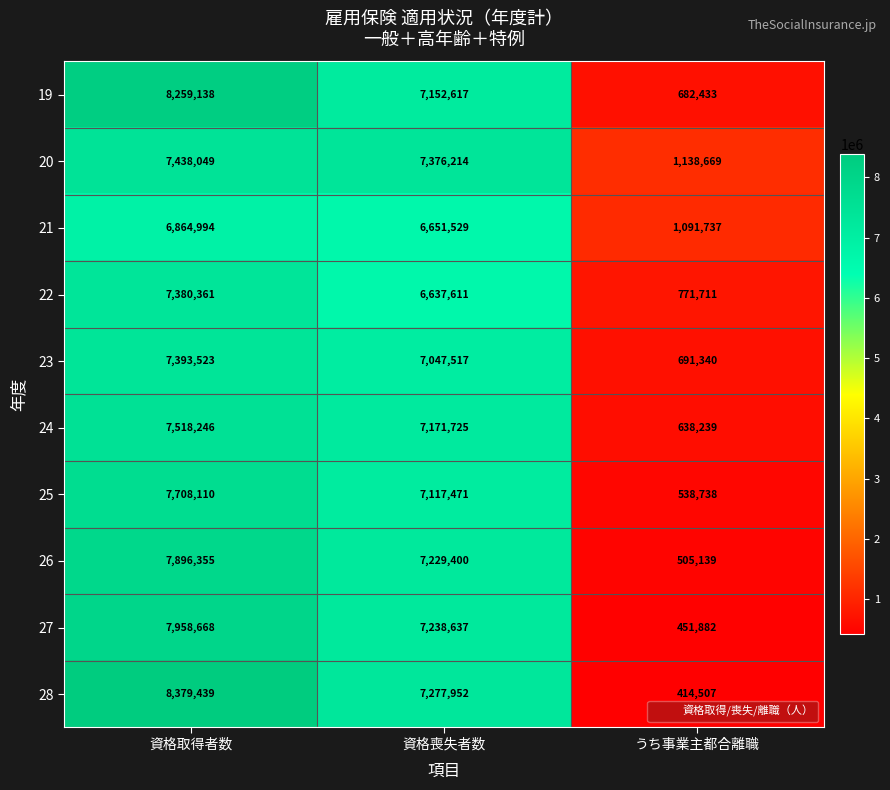

At which category is the sum across all series the highest?

資格取得者数